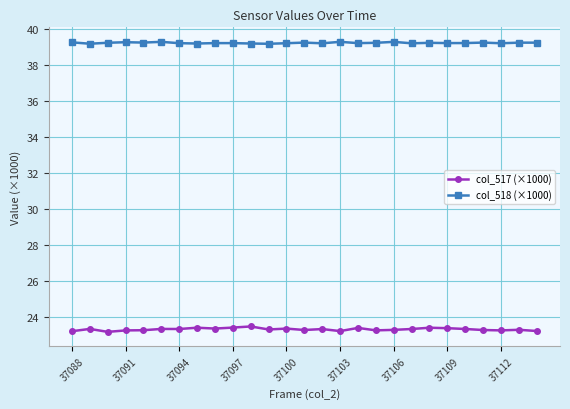

Does the chart display data point markers on the line(s)?

Yes